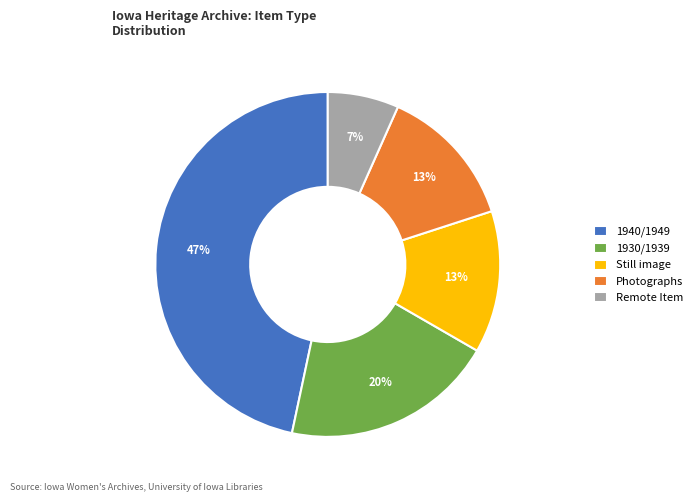

Which has a higher value, Remote Item or 1940/1949?

1940/1949